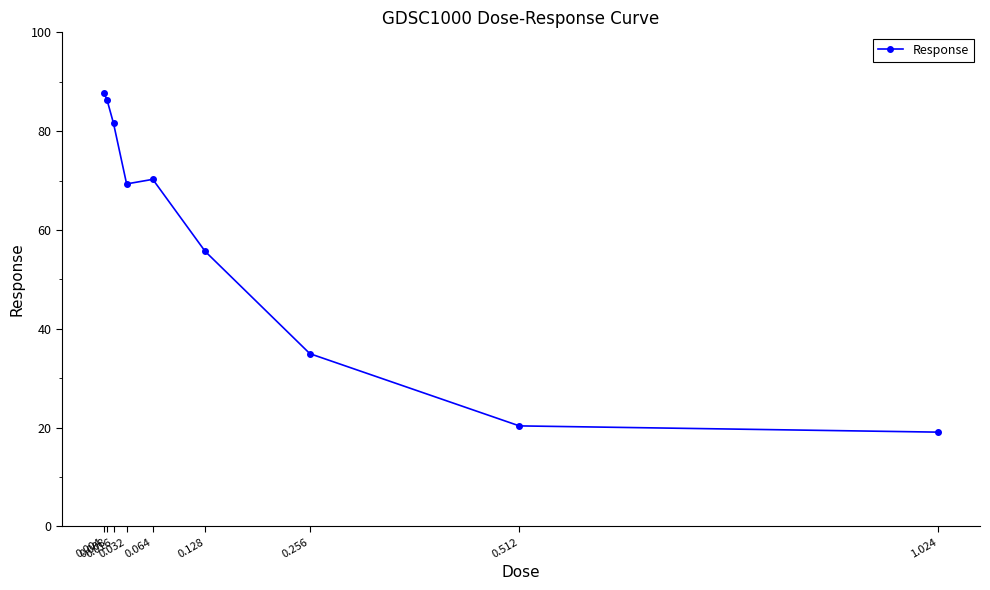

Reading left to right, transcribe all the data shown in this chart.

0.004=87.8	0.008=86.4	0.016=81.6	0.032=69.3	0.064=70.2	0.128=55.7	0.256=35.0	0.512=20.3	1.024=19.1